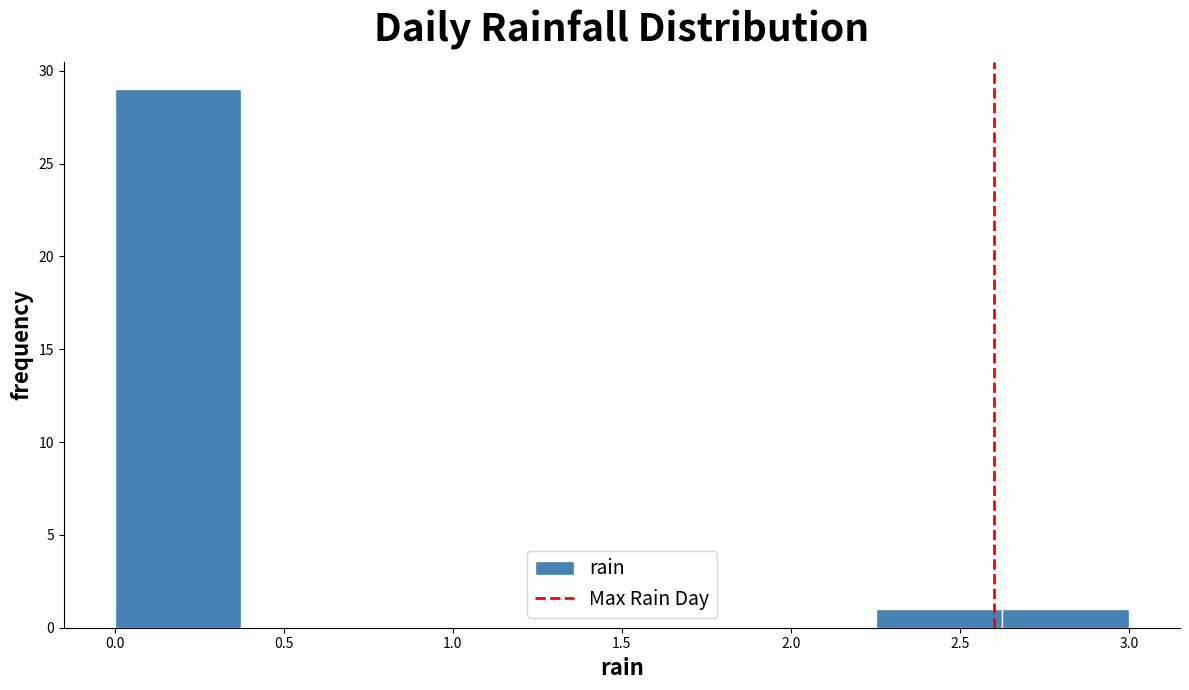

Which range on the x-axis has the tallest bar?

0.000 to 0.375